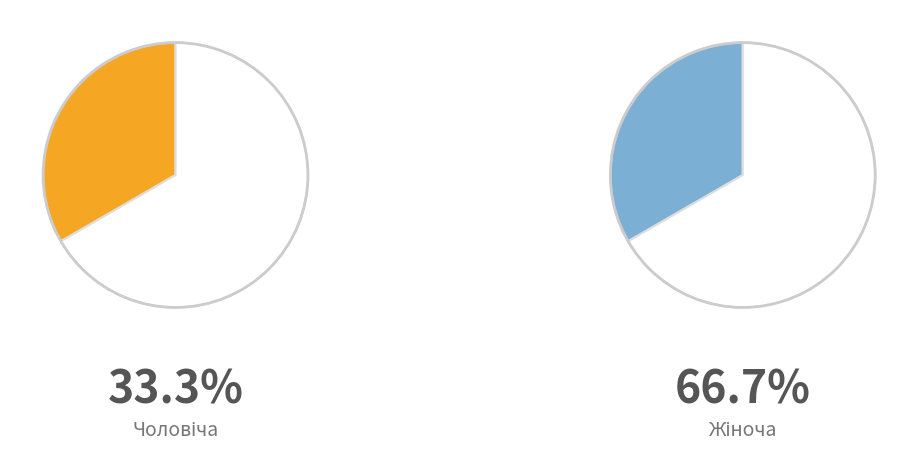

To the nearest percent, what is the difference between the largest and smallest slice percentages?

33%